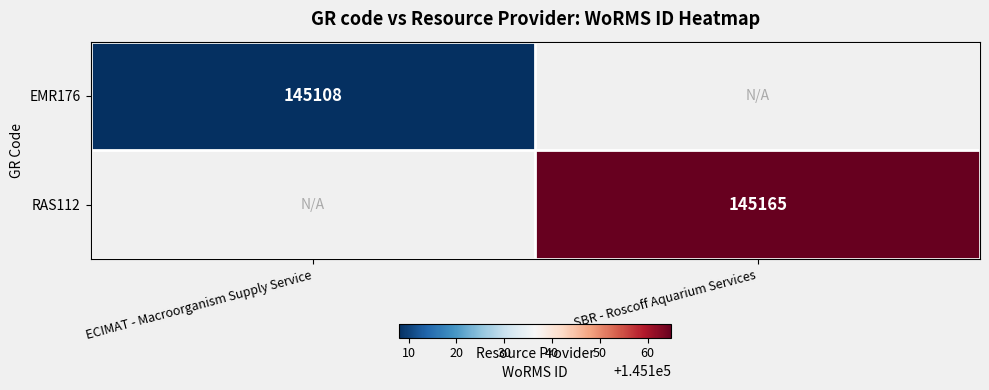

Is it true that EMR176 equals 76070 at ECIMAT - Macroorganism Supply Service?

False